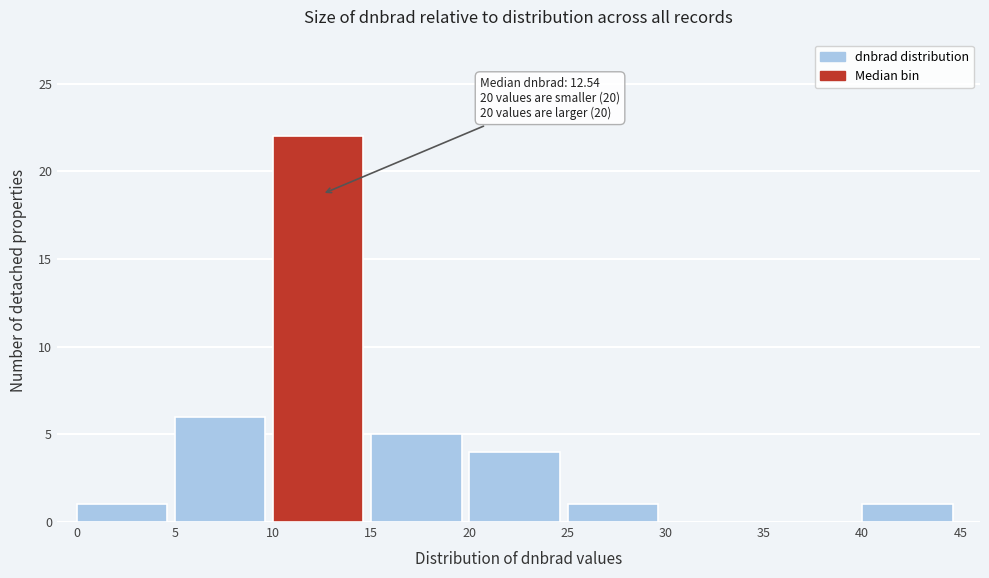

Over which range of the x-axis is the bar tallest?

10 to 15